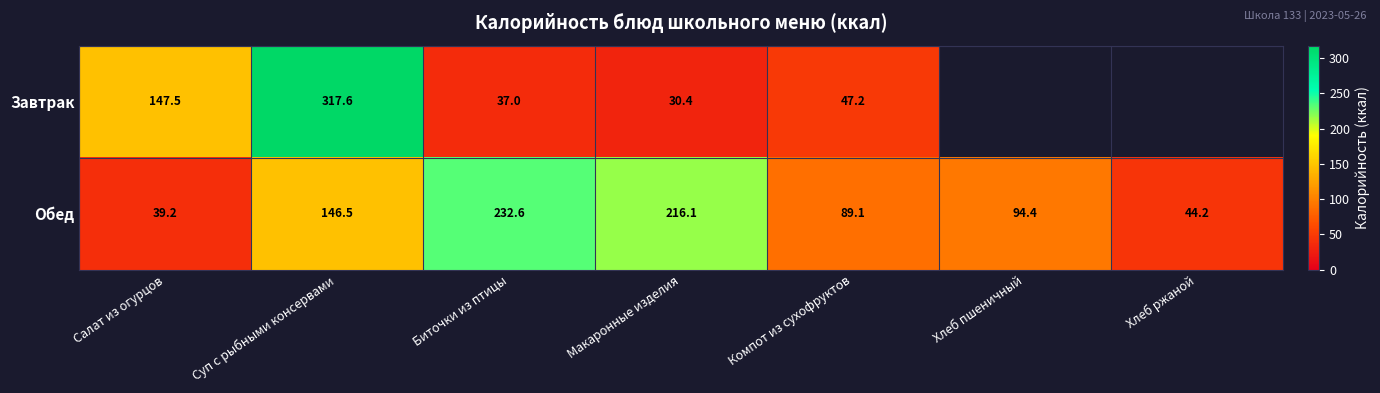

Count the number of categories in the chart.

7